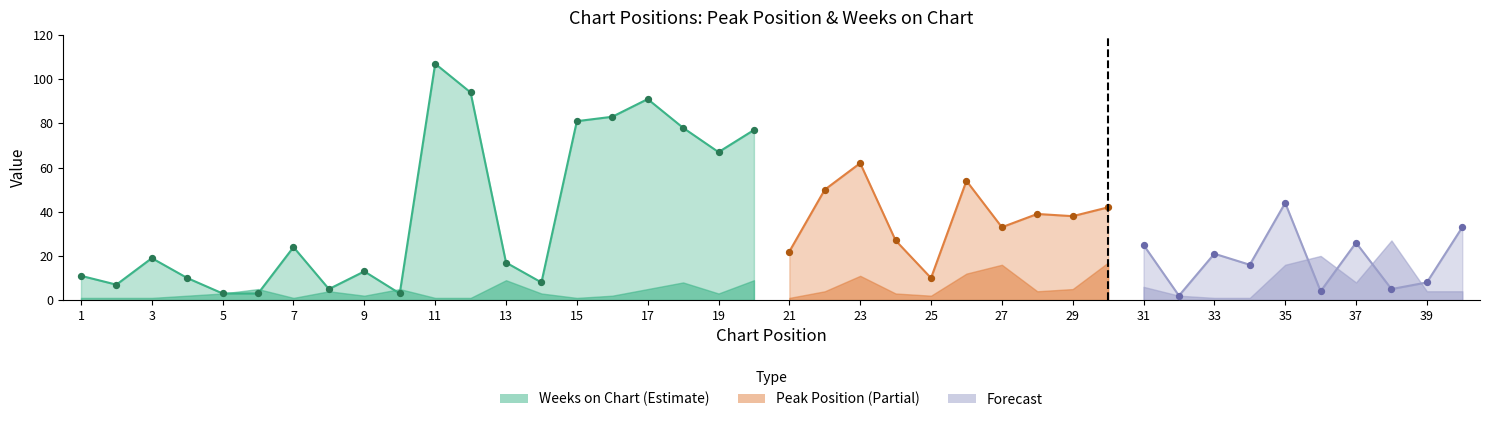

Which series has the widest spread of Y values?

Weeks on Chart